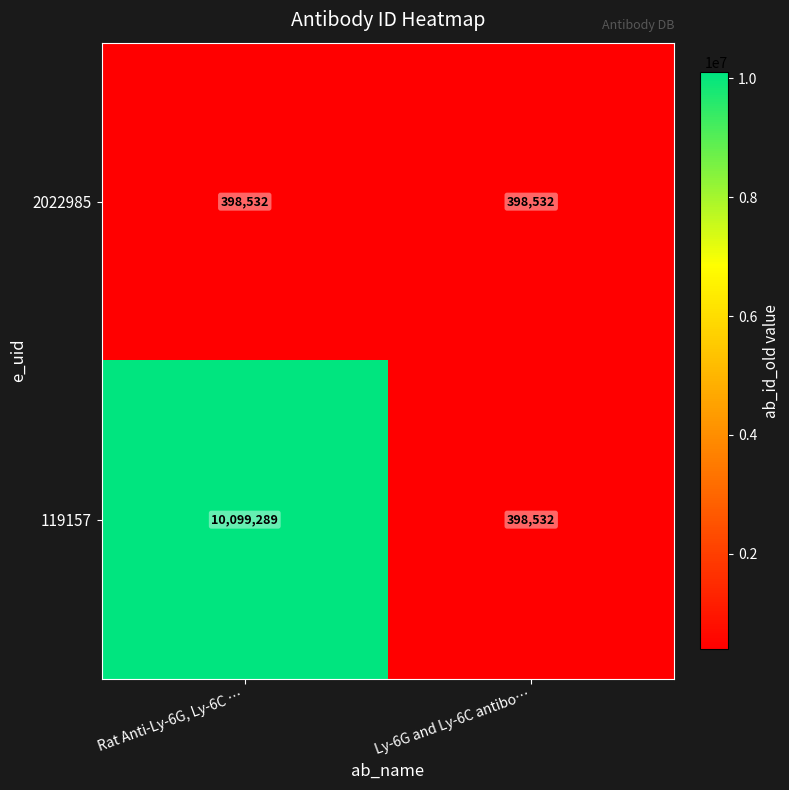

What is the sum of the 2022985 values at Rat Anti-Ly-6G, Ly-6C … and Ly-6G and Ly-6C antibo…?

797064